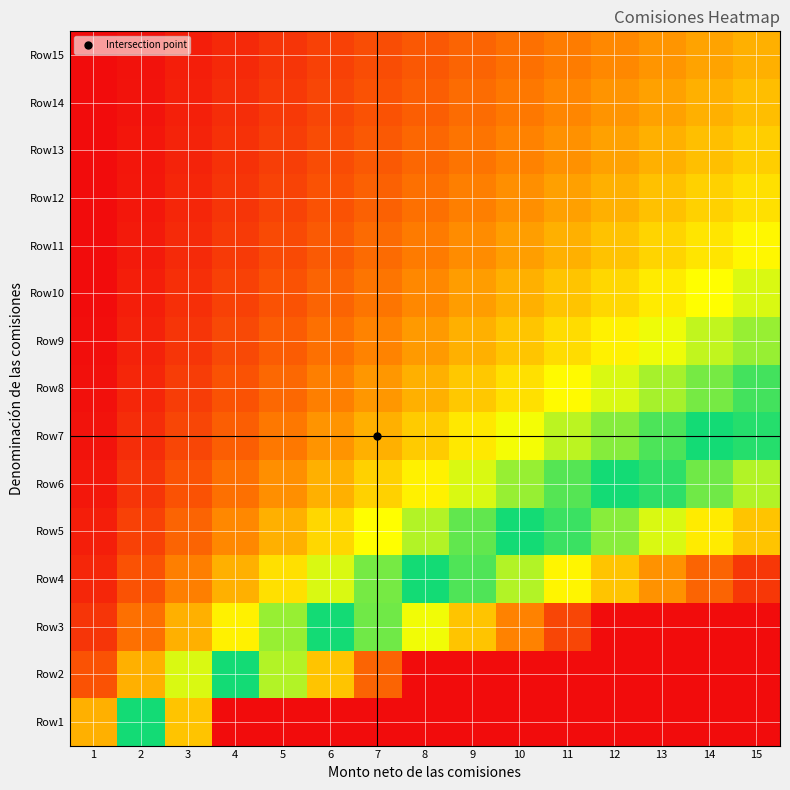

Reading left to right, transcribe all the data shown in this chart.

Row1: 1=1.0	2=2.0	3=3.0	4=4.0	5=5.0	6=6.0	7=7.0	8=8.0	9=9.0	10=10.0	11=11.0	12=12.0	13=13.0	14=14.0	15=15.0
Row2: 1=0.5	2=1.0	3=1.5	4=2.0	5=2.5	6=3.0	7=3.5	8=4.0	9=4.5	10=5.0	11=5.5	12=6.0	13=6.5	14=7.0	15=7.5
Row3: 1=0.3	2=0.7	3=1.0	4=1.3	5=1.7	6=2.0	7=2.3	8=2.7	9=3.0	10=3.3	11=3.7	12=4.0	13=4.3	14=4.7	15=5.0
Row4: 1=0.2	2=0.5	3=0.8	4=1.0	5=1.2	6=1.5	7=1.8	8=2.0	9=2.2	10=2.5	11=2.8	12=3.0	13=3.2	14=3.5	15=3.8
Row5: 1=0.2	2=0.4	3=0.6	4=0.8	5=1.0	6=1.2	7=1.4	8=1.6	9=1.8	10=2.0	11=2.2	12=2.4	13=2.6	14=2.8	15=3.0
Row6: 1=0.2	2=0.3	3=0.5	4=0.7	5=0.8	6=1.0	7=1.2	8=1.3	9=1.5	10=1.7	11=1.8	12=2.0	13=2.2	14=2.3	15=2.5
Row7: 1=0.1	2=0.3	3=0.4	4=0.6	5=0.7	6=0.9	7=1.0	8=1.1	9=1.3	10=1.4	11=1.6	12=1.7	13=1.9	14=2.0	15=2.1
Row8: 1=0.1	2=0.2	3=0.4	4=0.5	5=0.6	6=0.8	7=0.9	8=1.0	9=1.1	10=1.2	11=1.4	12=1.5	13=1.6	14=1.8	15=1.9
Row9: 1=0.1	2=0.2	3=0.3	4=0.4	5=0.6	6=0.7	7=0.8	8=0.9	9=1.0	10=1.1	11=1.2	12=1.3	13=1.4	14=1.6	15=1.7
Row10: 1=0.1	2=0.2	3=0.3	4=0.4	5=0.5	6=0.6	7=0.7	8=0.8	9=0.9	10=1.0	11=1.1	12=1.2	13=1.3	14=1.4	15=1.5
Row11: 1=0.1	2=0.2	3=0.3	4=0.4	5=0.5	6=0.5	7=0.6	8=0.7	9=0.8	10=0.9	11=1.0	12=1.1	13=1.2	14=1.3	15=1.4
Row12: 1=0.1	2=0.2	3=0.2	4=0.3	5=0.4	6=0.5	7=0.6	8=0.7	9=0.8	10=0.8	11=0.9	12=1.0	13=1.1	14=1.2	15=1.2
Row13: 1=0.1	2=0.2	3=0.2	4=0.3	5=0.4	6=0.5	7=0.5	8=0.6	9=0.7	10=0.8	11=0.8	12=0.9	13=1.0	14=1.1	15=1.2
Row14: 1=0.1	2=0.1	3=0.2	4=0.3	5=0.4	6=0.4	7=0.5	8=0.6	9=0.6	10=0.7	11=0.8	12=0.9	13=0.9	14=1.0	15=1.1
Row15: 1=0.1	2=0.1	3=0.2	4=0.3	5=0.3	6=0.4	7=0.5	8=0.5	9=0.6	10=0.7	11=0.7	12=0.8	13=0.9	14=0.9	15=1.0